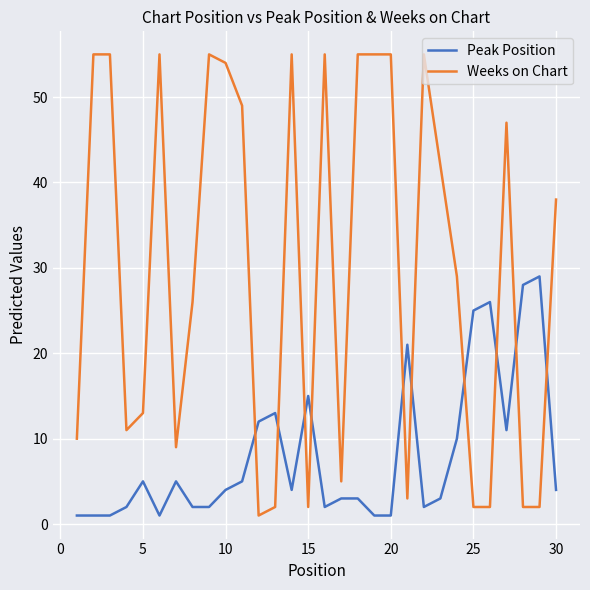

Which series ends up on top after the final intersection of Weeks on Chart and Peak Position?

Weeks on Chart